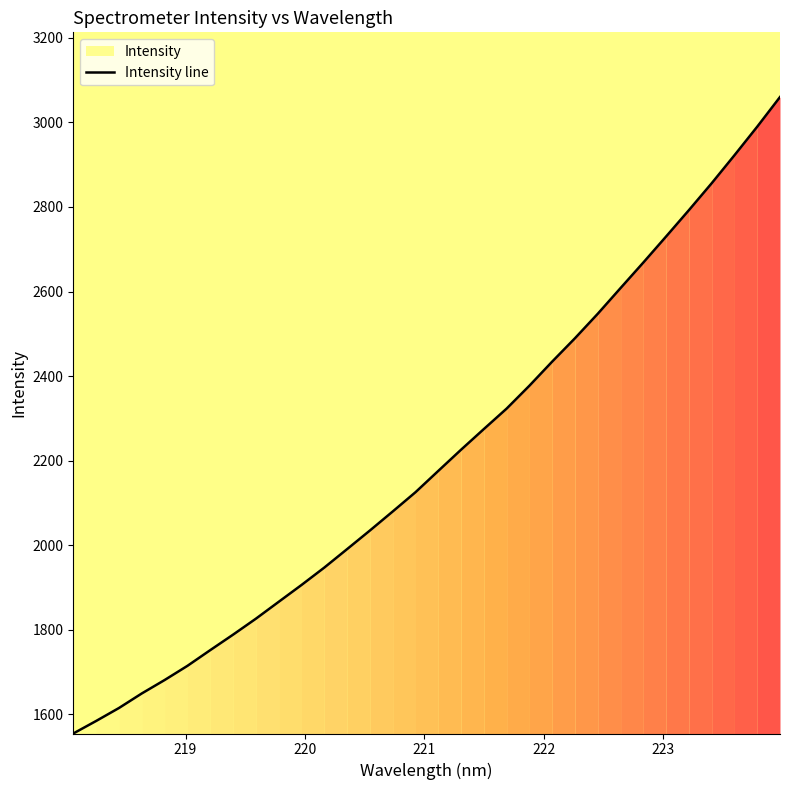

What is the maximum value for Intensity line?

3059.9